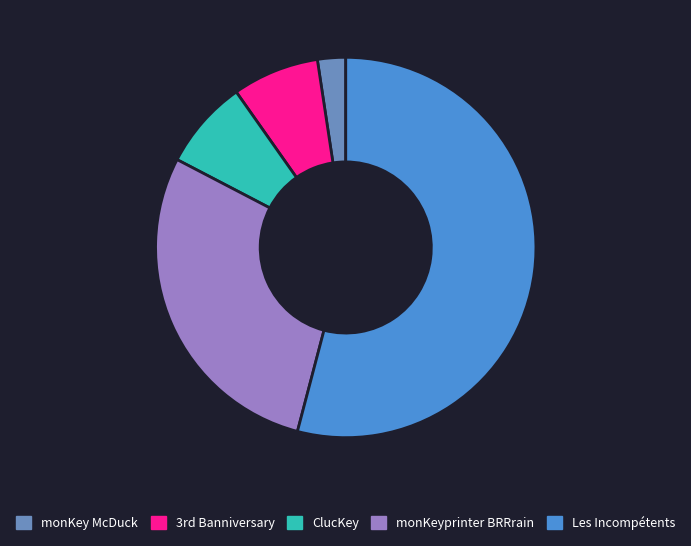

How many slices are in this pie chart?

5